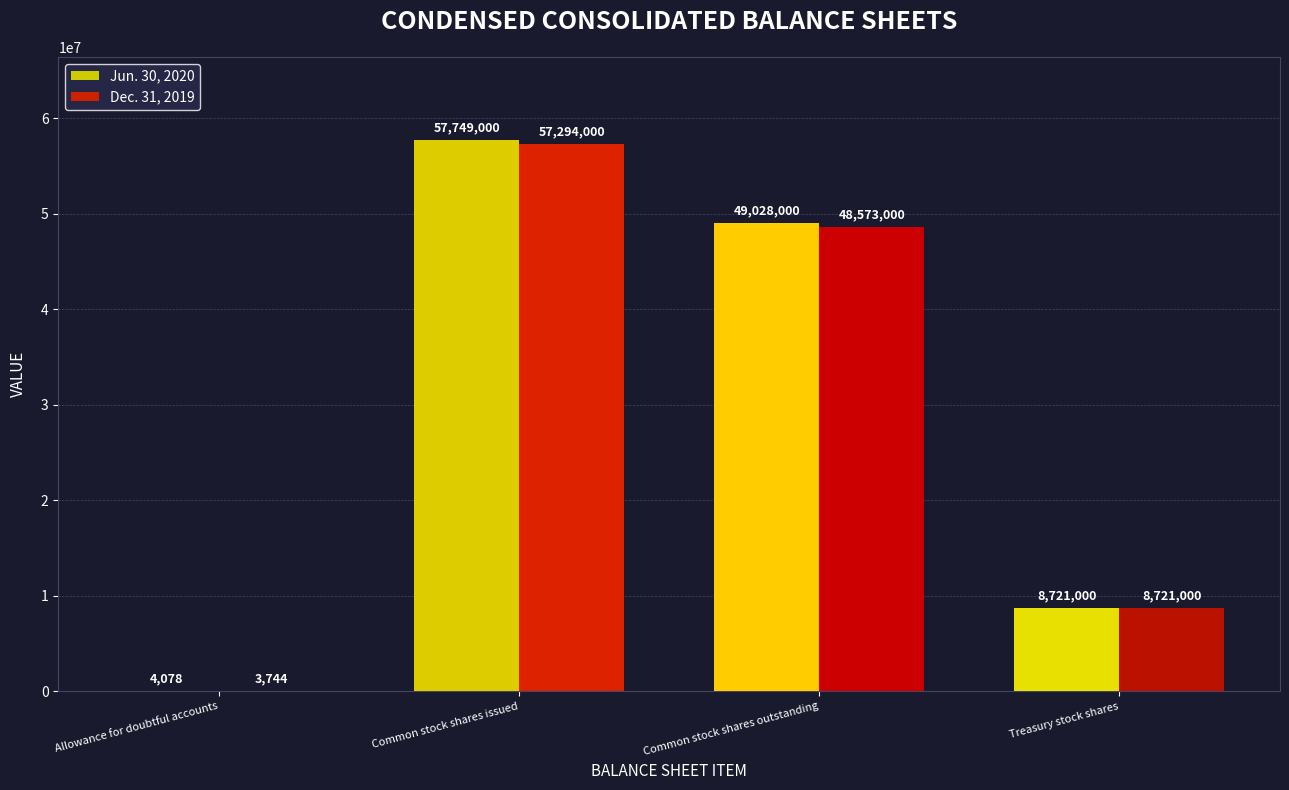

What is the greatest value displayed?

57749000